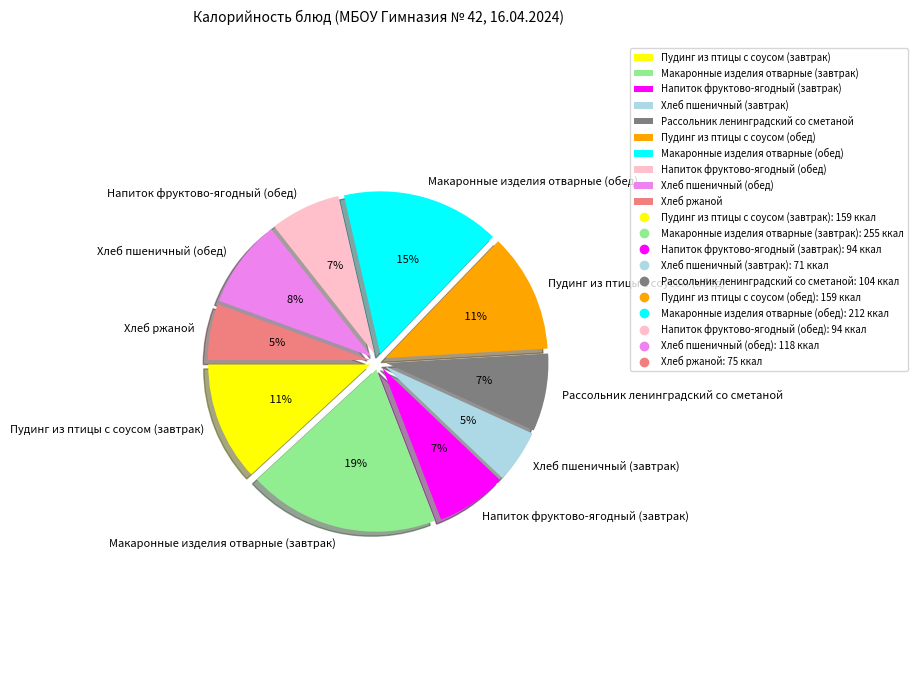

To the nearest percent, what is the difference between the largest and smallest slice percentages?

14%